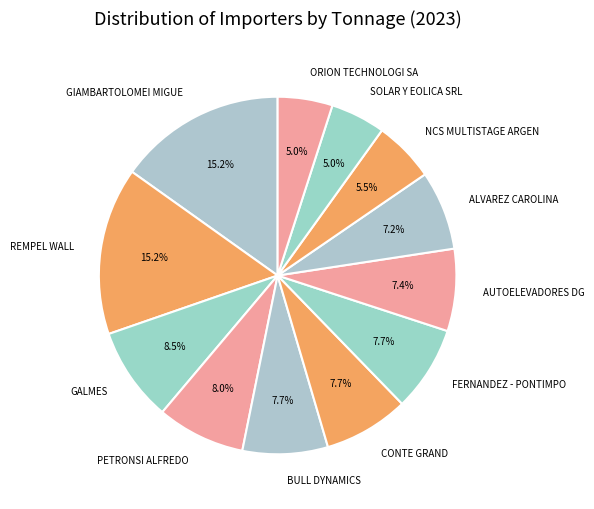

Is there any slice that represents more than half of the pie?

No